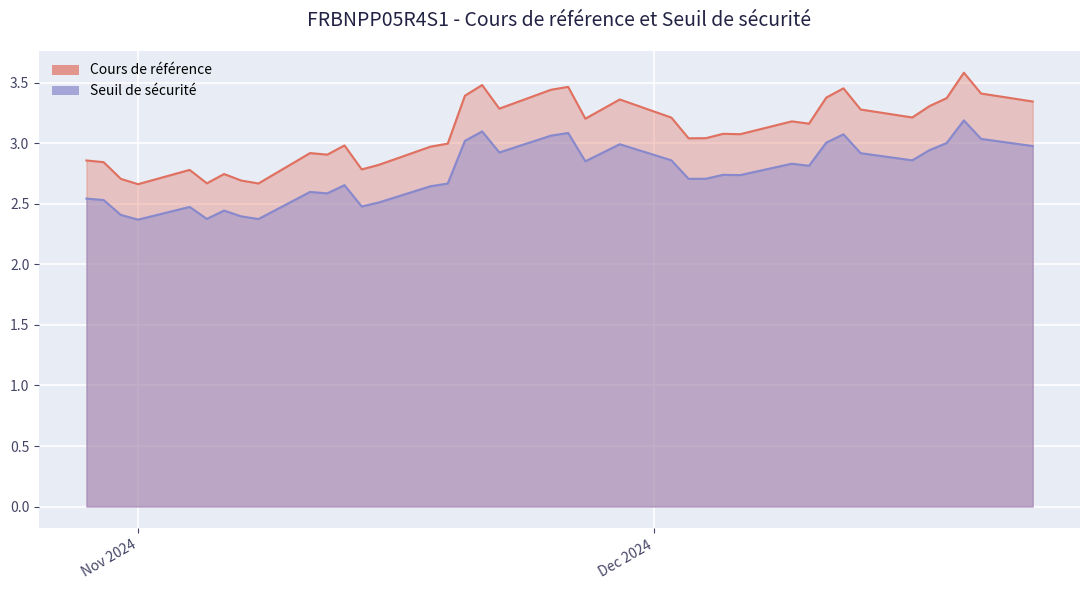

At which category does the chart reach its minimum across all series?

2024-11-01